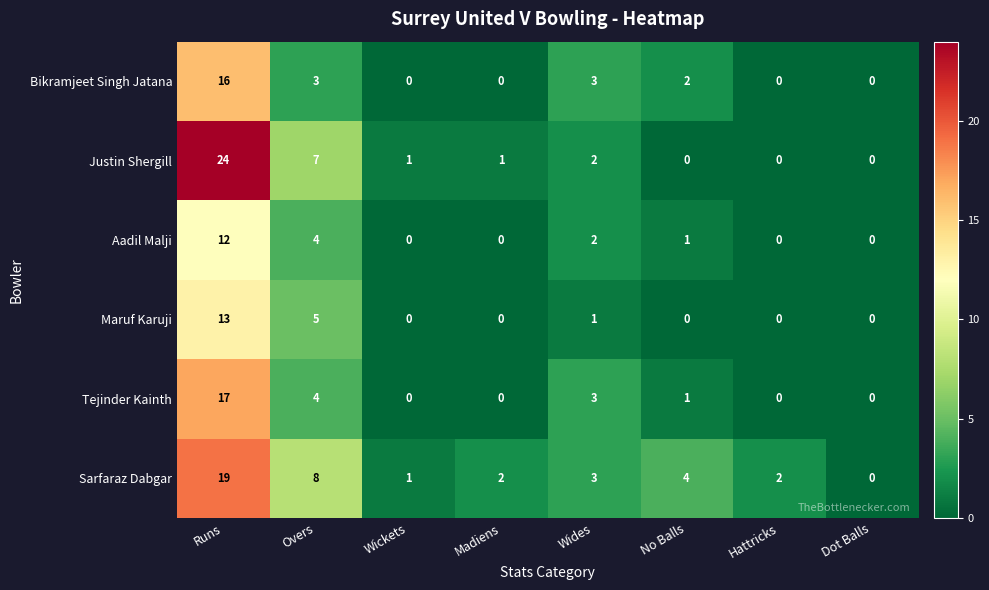

At which label is Tejinder Kainth closest to 8?

Overs